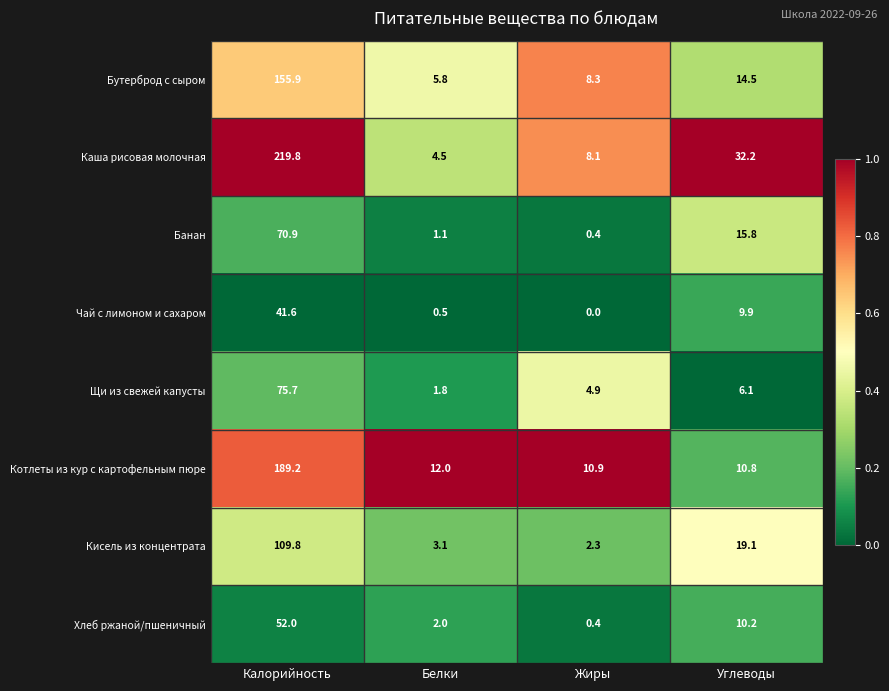

At which category is the sum across all series the highest?

Калорийность